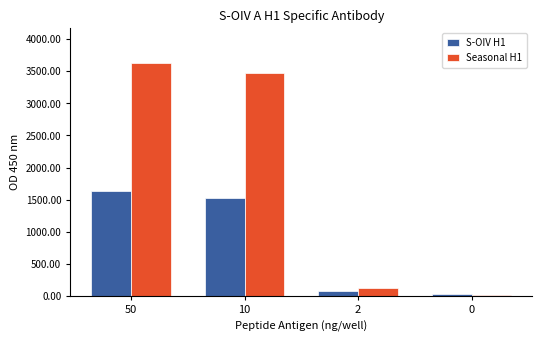

What is the difference between the S-OIV H1 values at 10 and 0?

1496